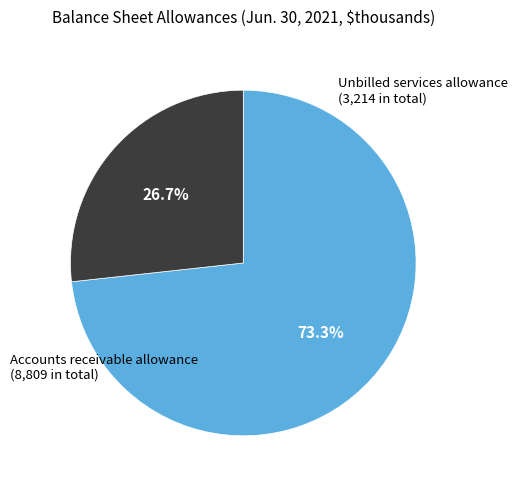

To the nearest percent, what is the average slice percentage?

50%